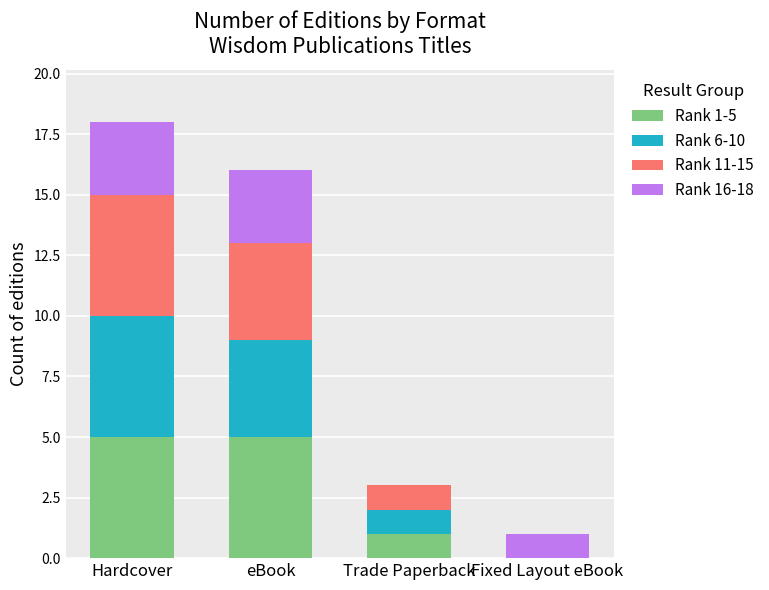

Count the number of categories in the chart.

4